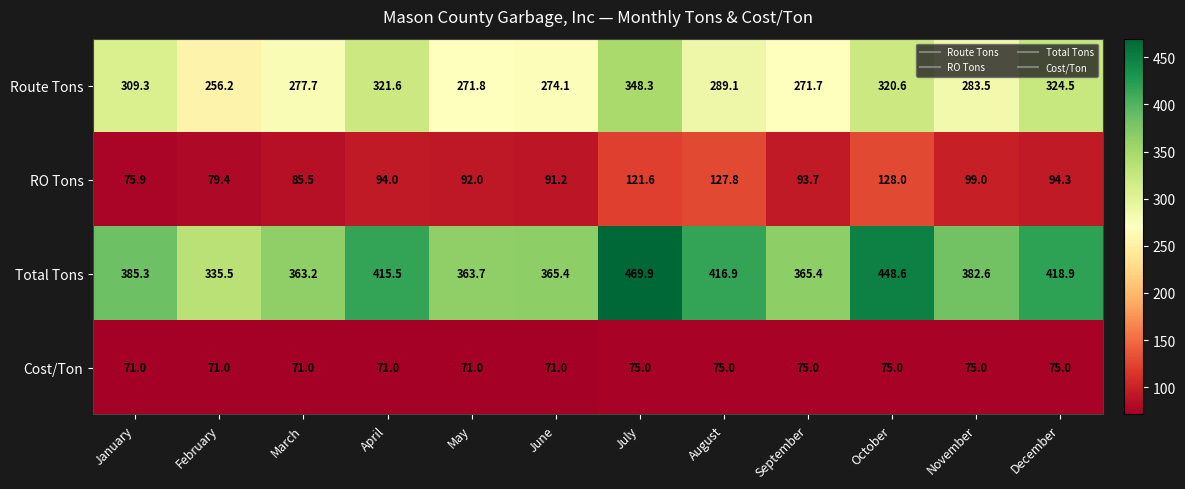

Count the number of data series in this chart.

4